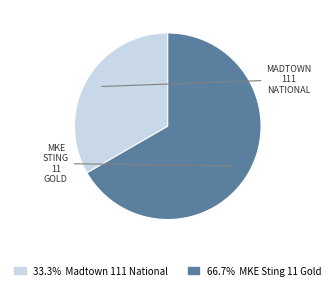

Does any single category account for the majority?

Yes